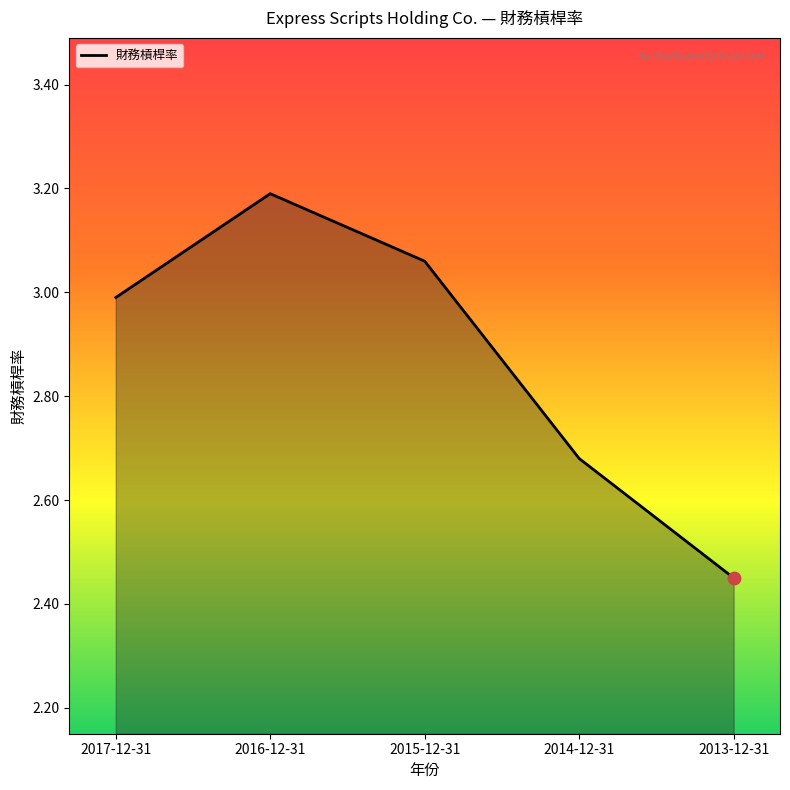

What is the change in value from 2017-12-31 to 2013-12-31?

-0.5